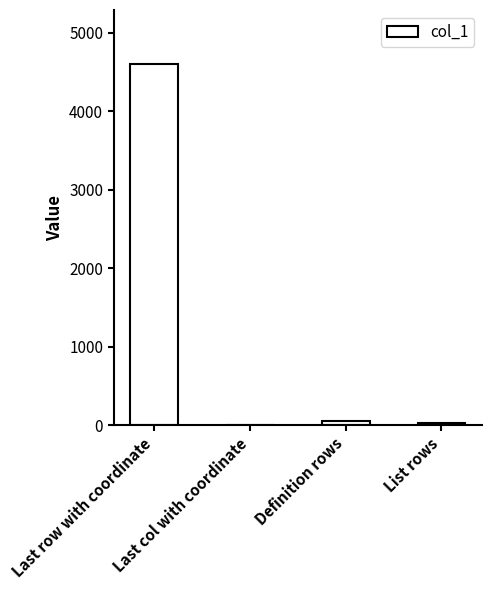

What is the greatest value displayed?

4597